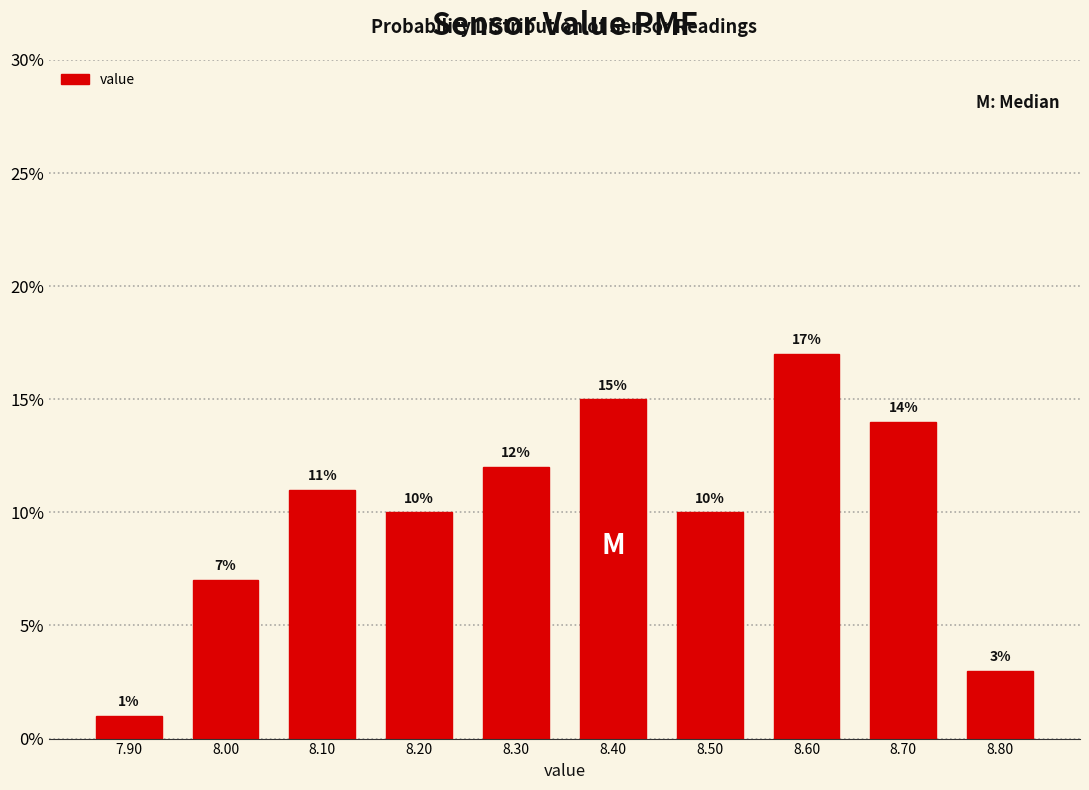

Reading left to right, transcribe this chart: for each bar, give the range it covers on the x-axis and its height.

7.85 to 7.95: 1
7.95 to 8.05: 7
8.05 to 8.15: 11
8.15 to 8.25: 10
8.25 to 8.35: 12
8.35 to 8.45: 15
8.45 to 8.55: 10
8.55 to 8.65: 17
8.65 to 8.75: 14
8.75 to 8.85: 3